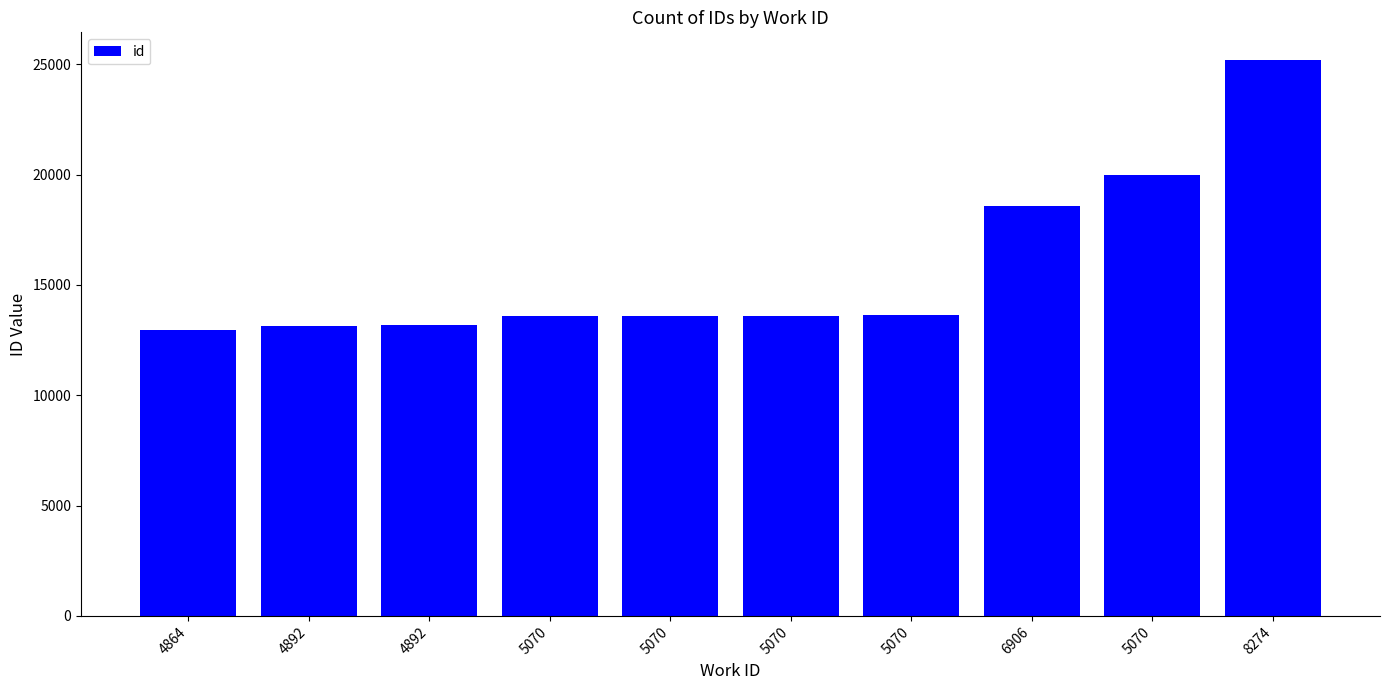

Read the value at 5070, to the nearest 100.

13600